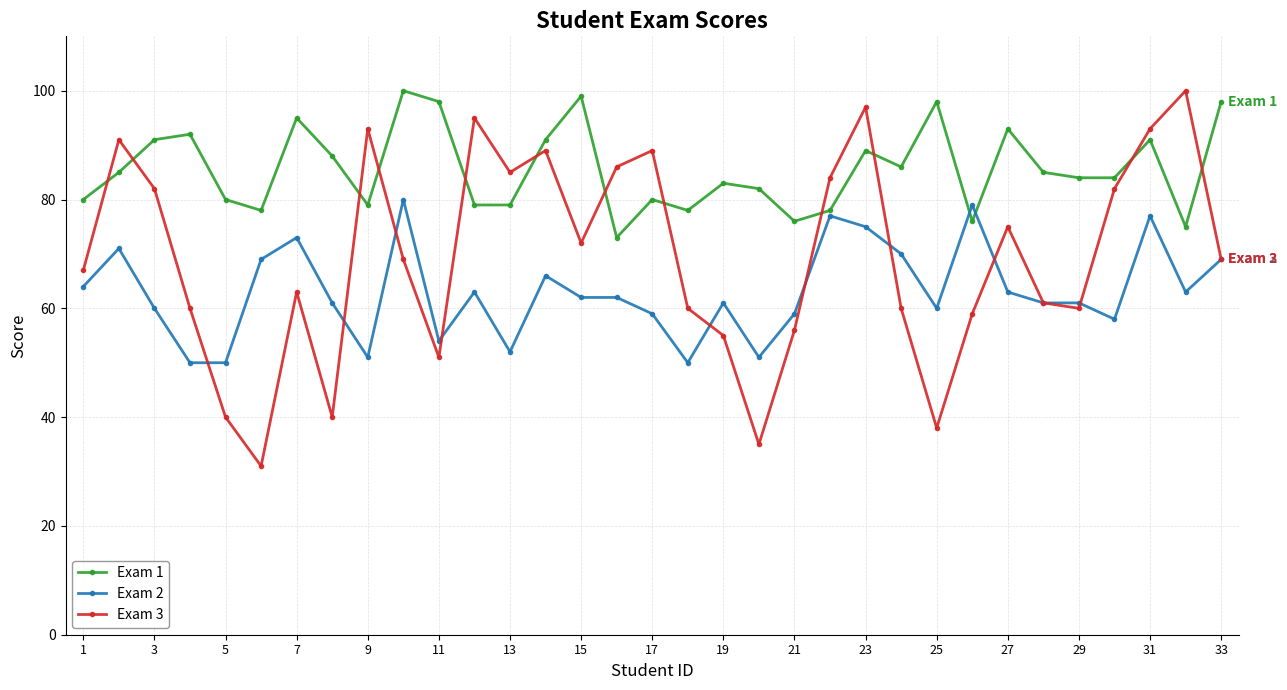

What is the difference between the maximum and minimum values in the Exam 1 series?

27